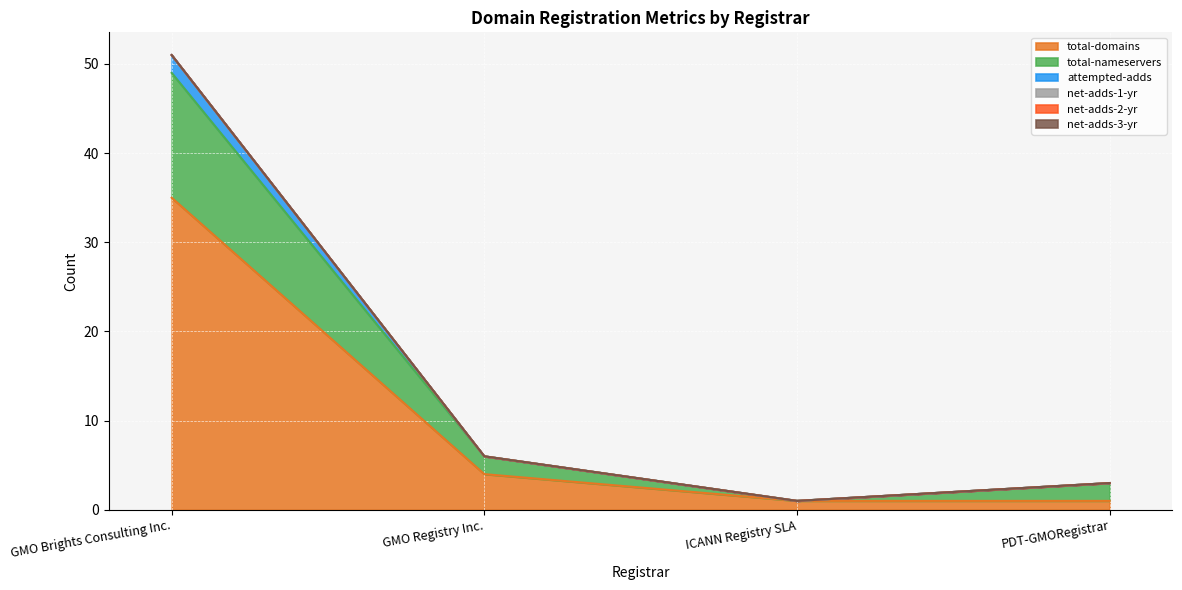

Does the chart display data point markers on the line(s)?

No